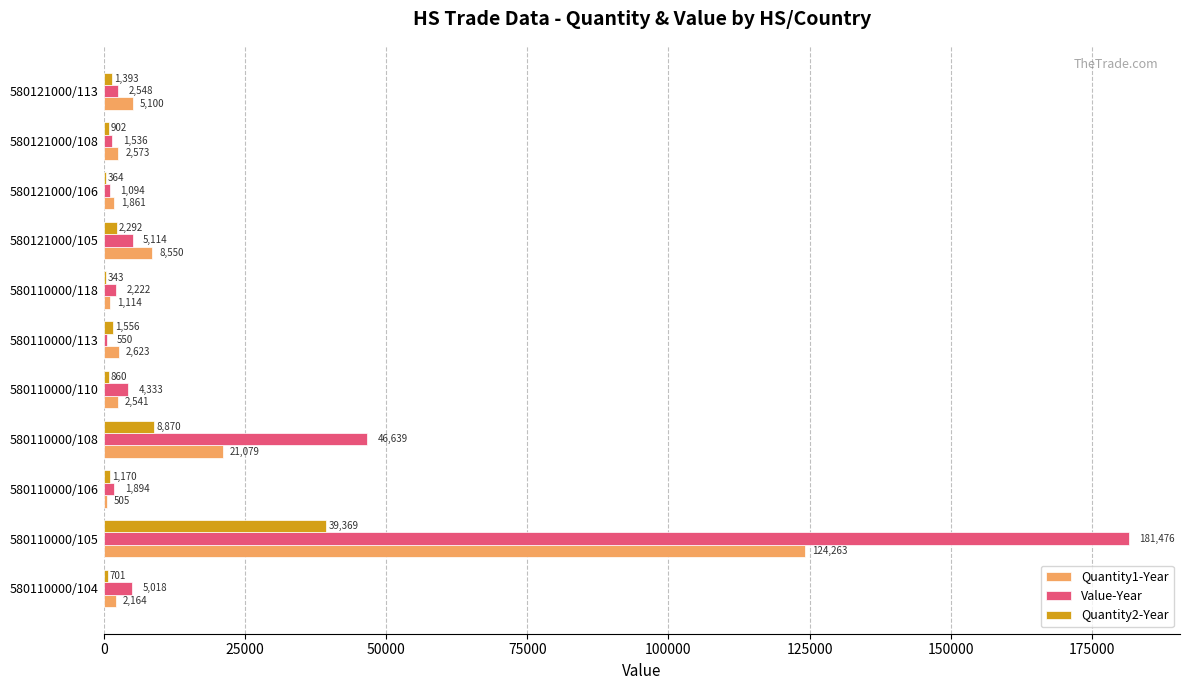

True or false: Quantity1-Year has a value of 2573 at 580121000/108.

True